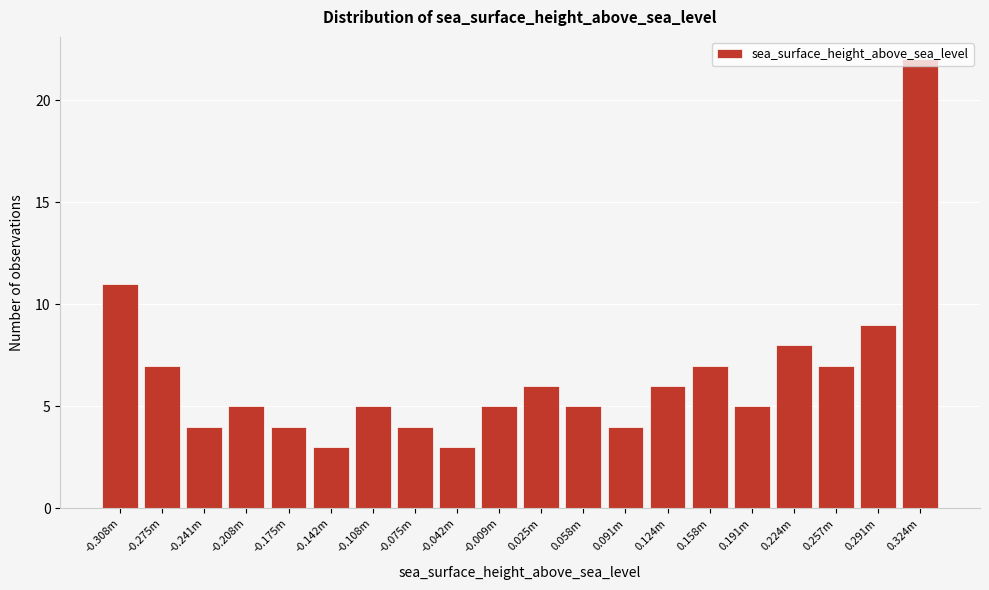

What is the label of the 12th bar from the left?

0.058m